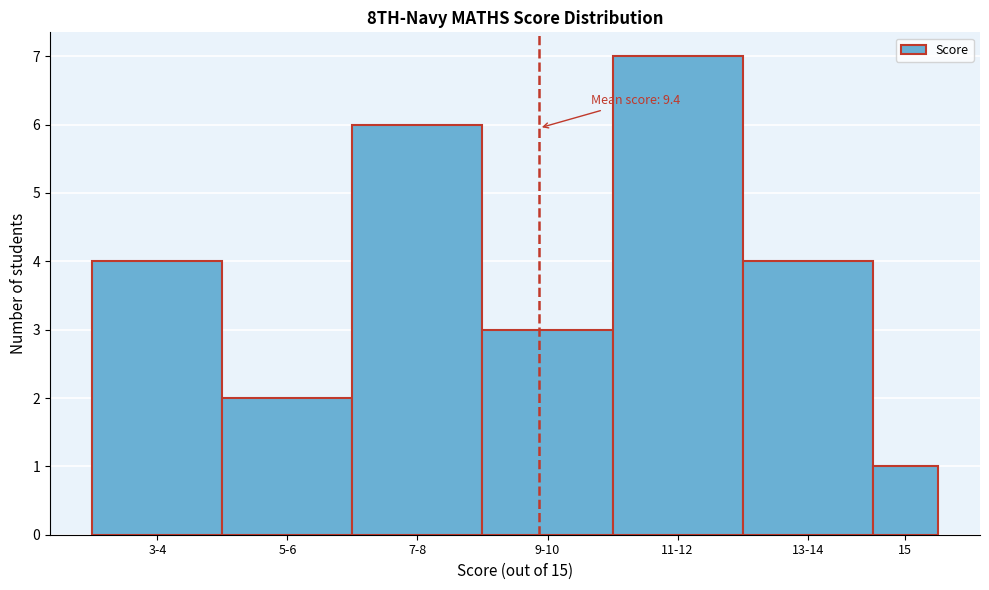

Reading left to right, list all the values displayed in this chart.

3-4=4	5-6=2	7-8=6	9-10=3	11-12=7	13-14=4	15=1